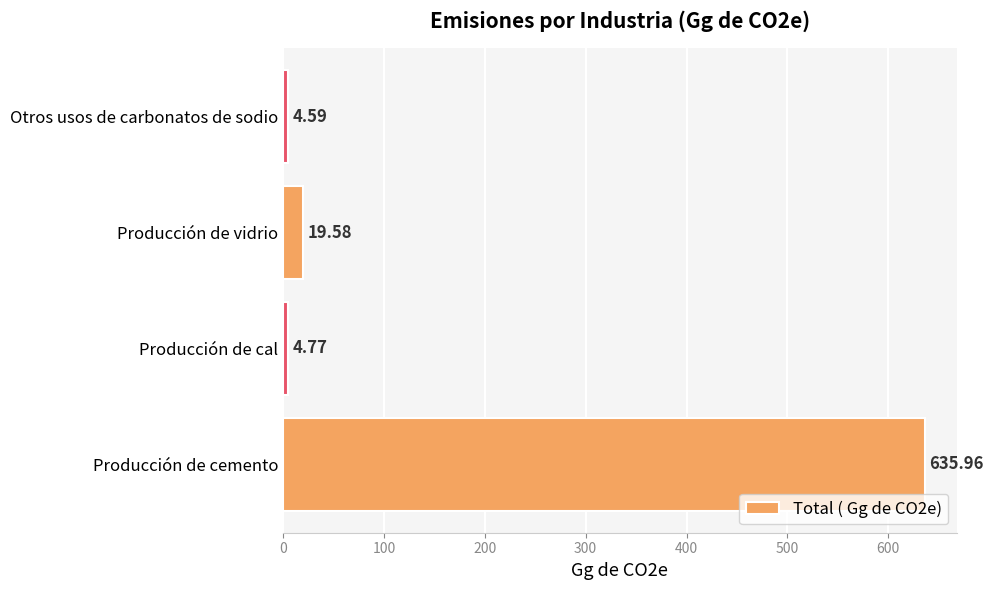

Which category has the highest value across all series?

Producción de cemento